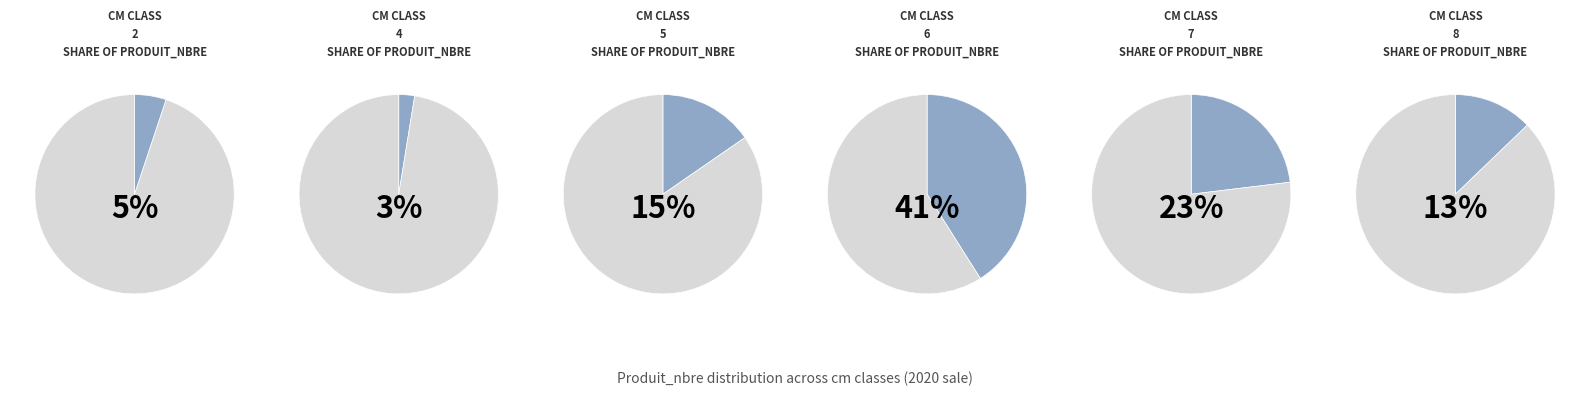

What is the largest slice in the pie chart?

6